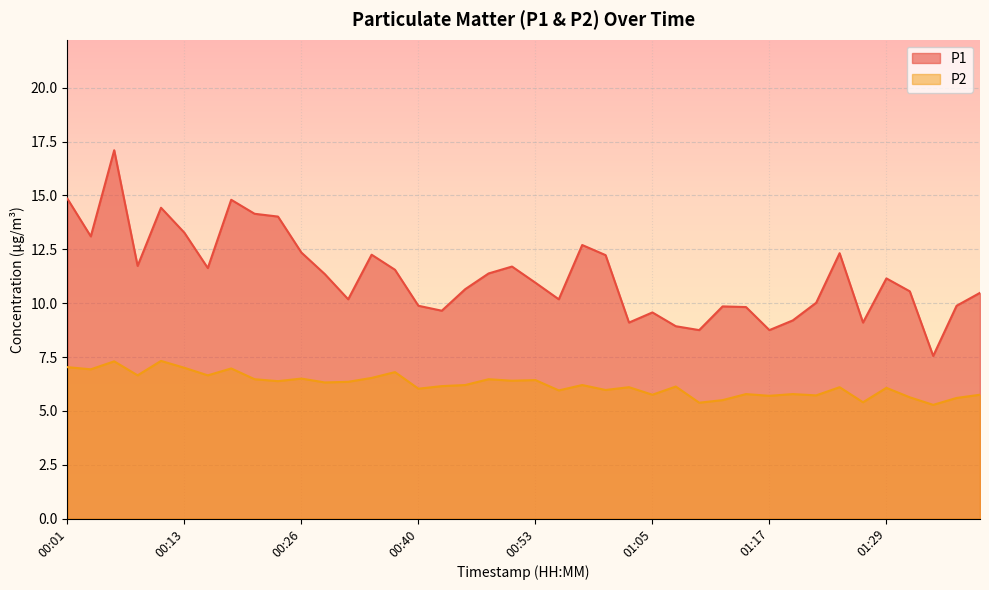

Rank the series at 01:10 from lowest to highest value.

P2, P1